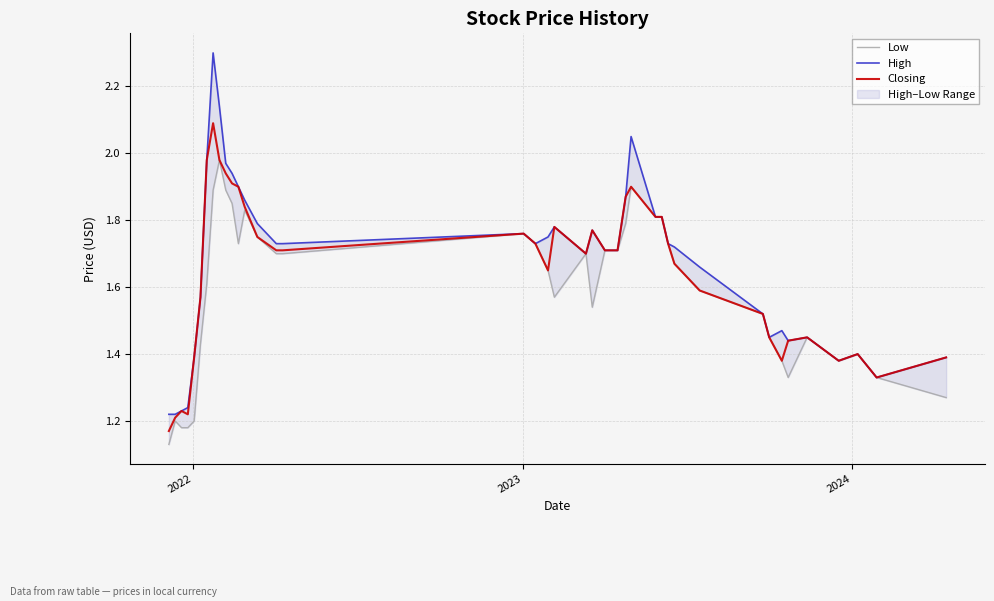

True or false: Low has a value of 0.7 at 16.

False